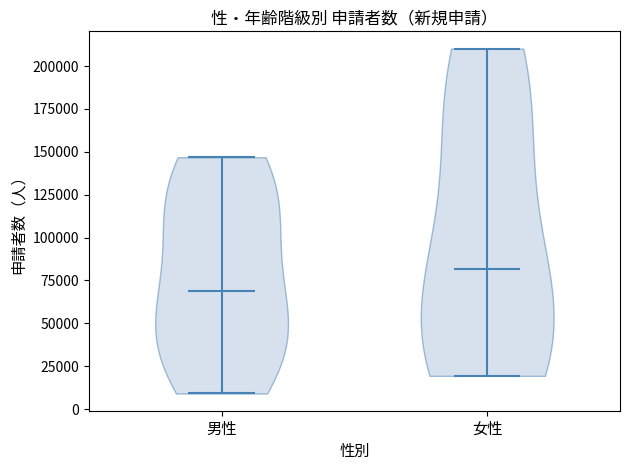

Reading left to right, read every violin against the y-axis: where its median line is, and the lowest and highest points it reaches. The values are not printed on the chart, so give them approximately, as read against the axis.

男性: median line 70000, lowest point 10000, highest point 145000
女性: median line 80000, lowest point 20000, highest point 210000